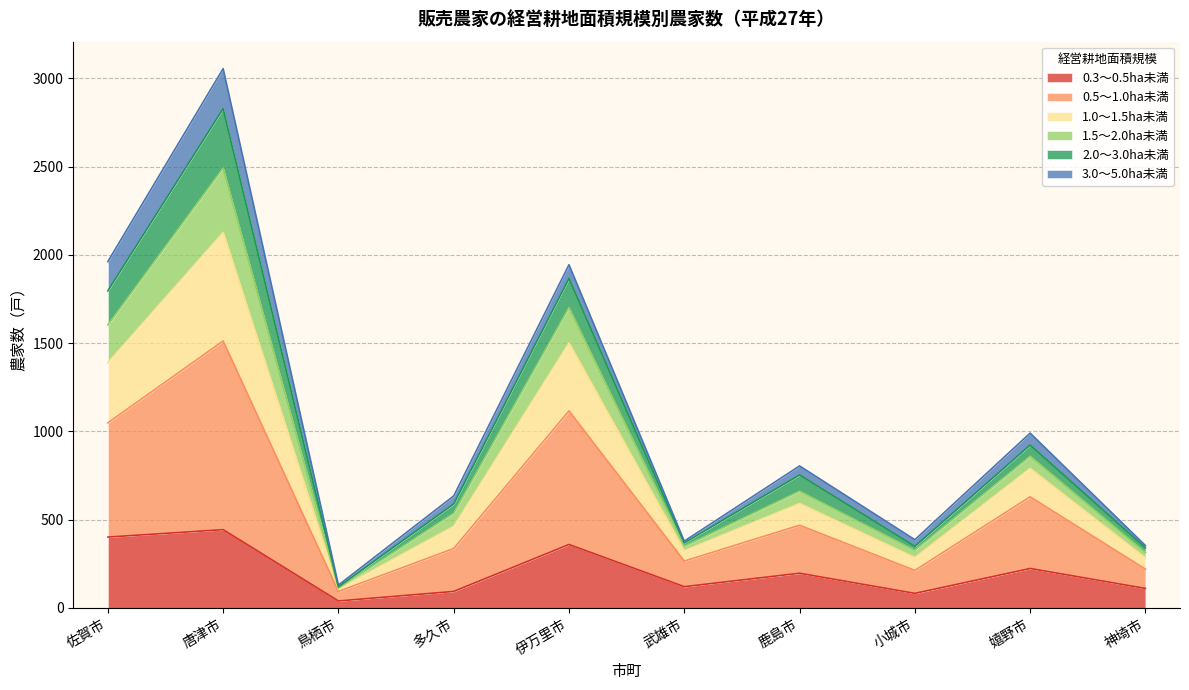

What is the label of the 3rd point from the right?

小城市